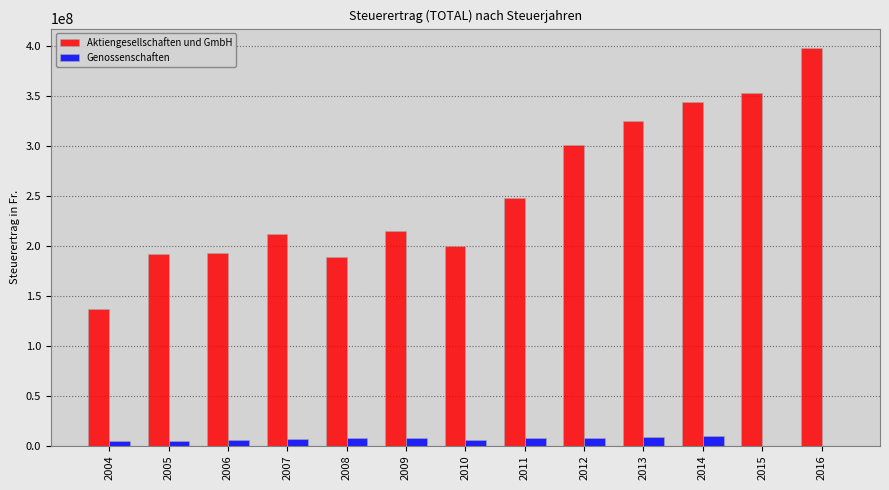

What is the sum of the Genossenschaften values at 2014 and 2016?

9165639